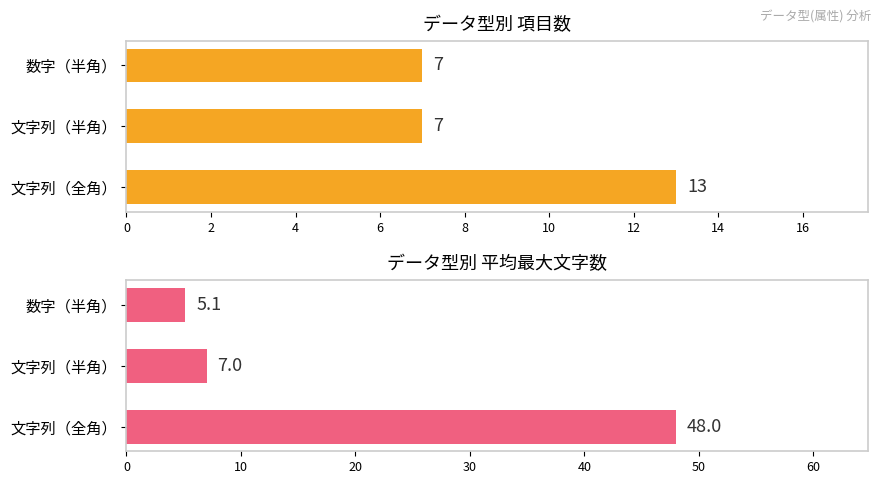

Count the 項目数 values in the range 7 to 13.

3